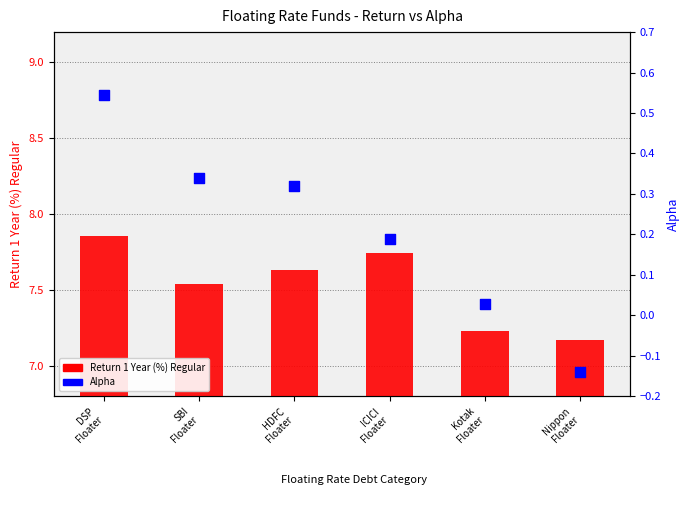

Which series contains the lowest Y value?

Alpha